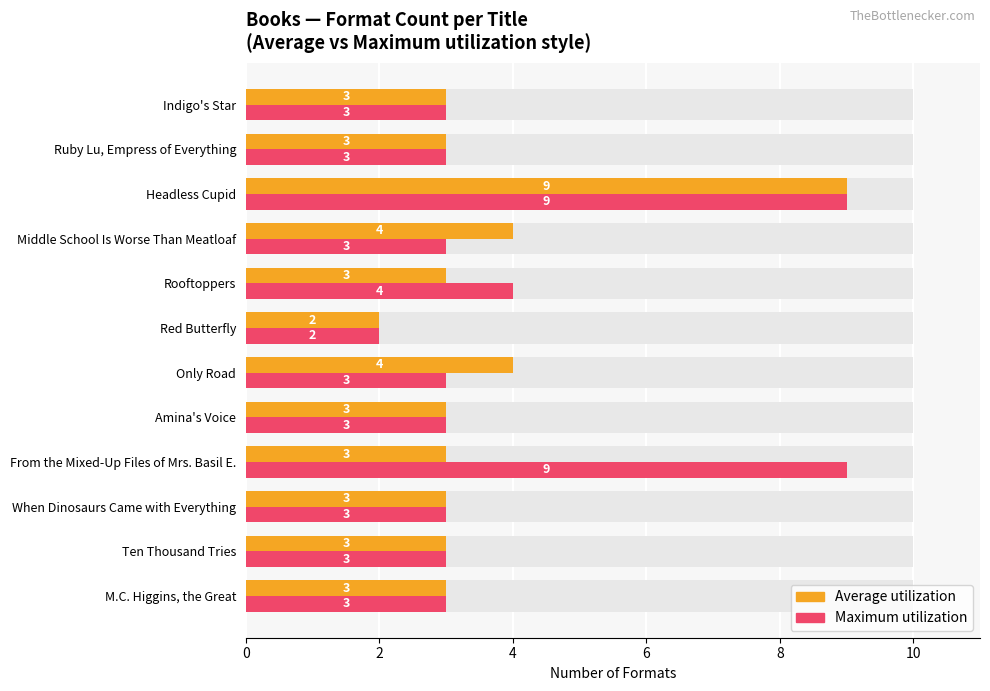

Which series has the largest range (max minus min)?

Average utilization